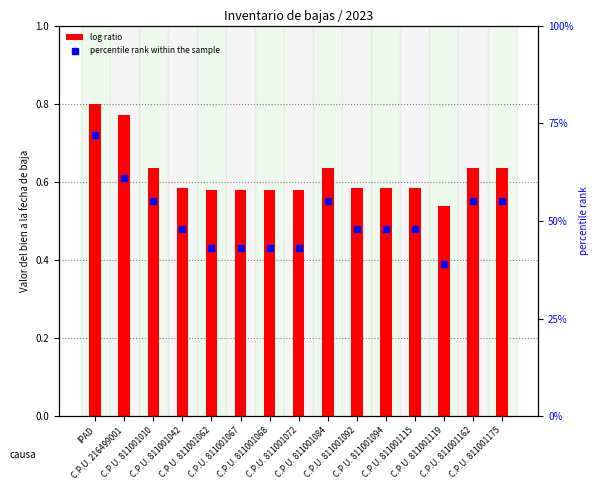

Is the value of percentile rank within the sample at C.P.U. 811001068 greater than the value of log ratio at C.P.U. 811001067?

No